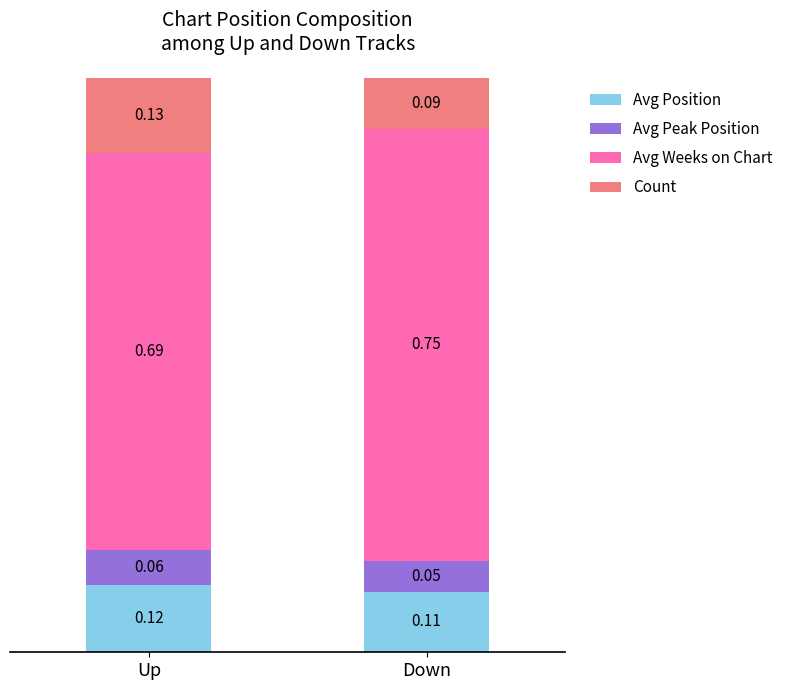

Which category has the lowest value in the Avg Position series?

Down